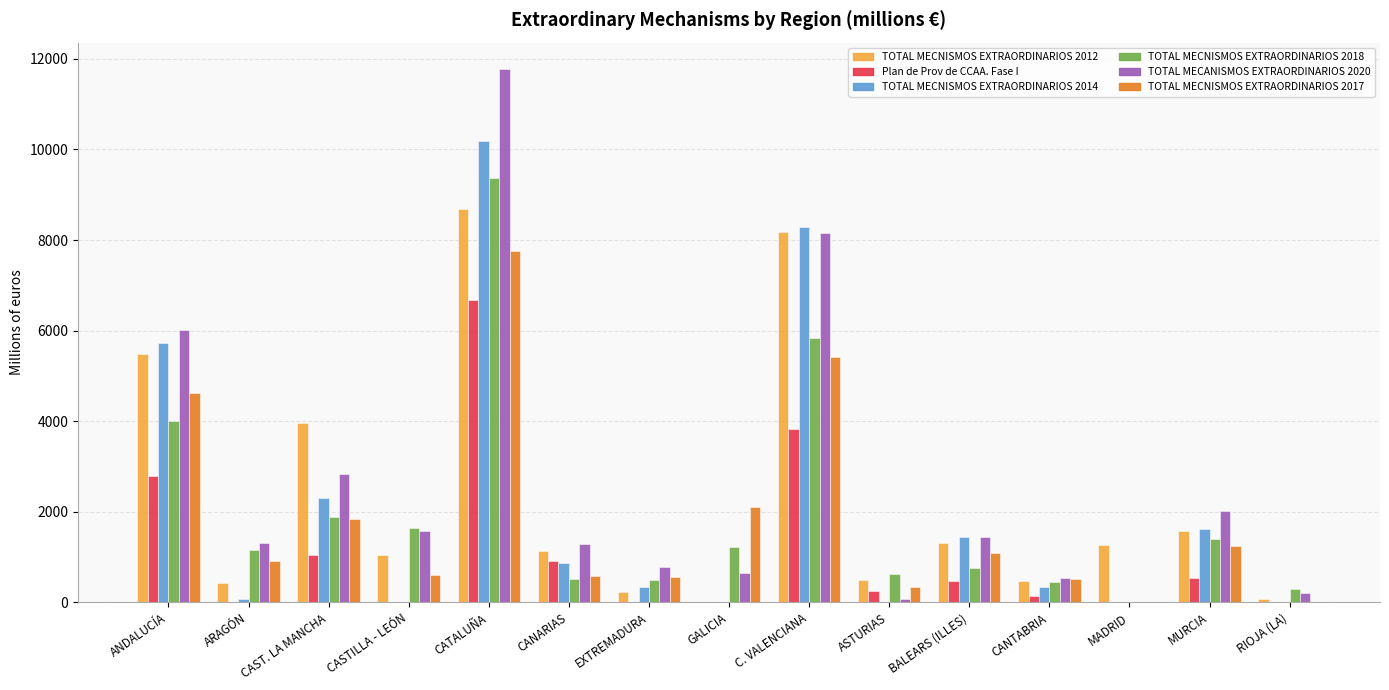

At which category is the sum across all series the highest?

CATALUÑA